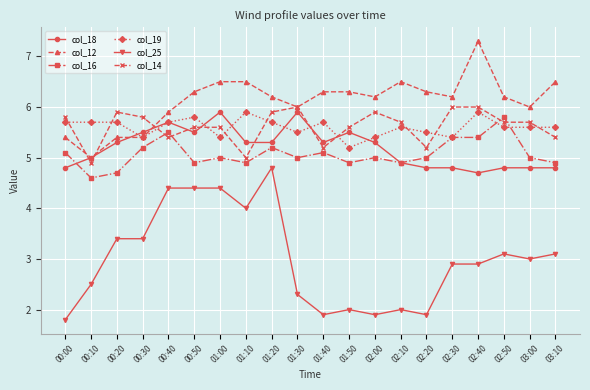

What is the label of the 1st point from the left?

00:00